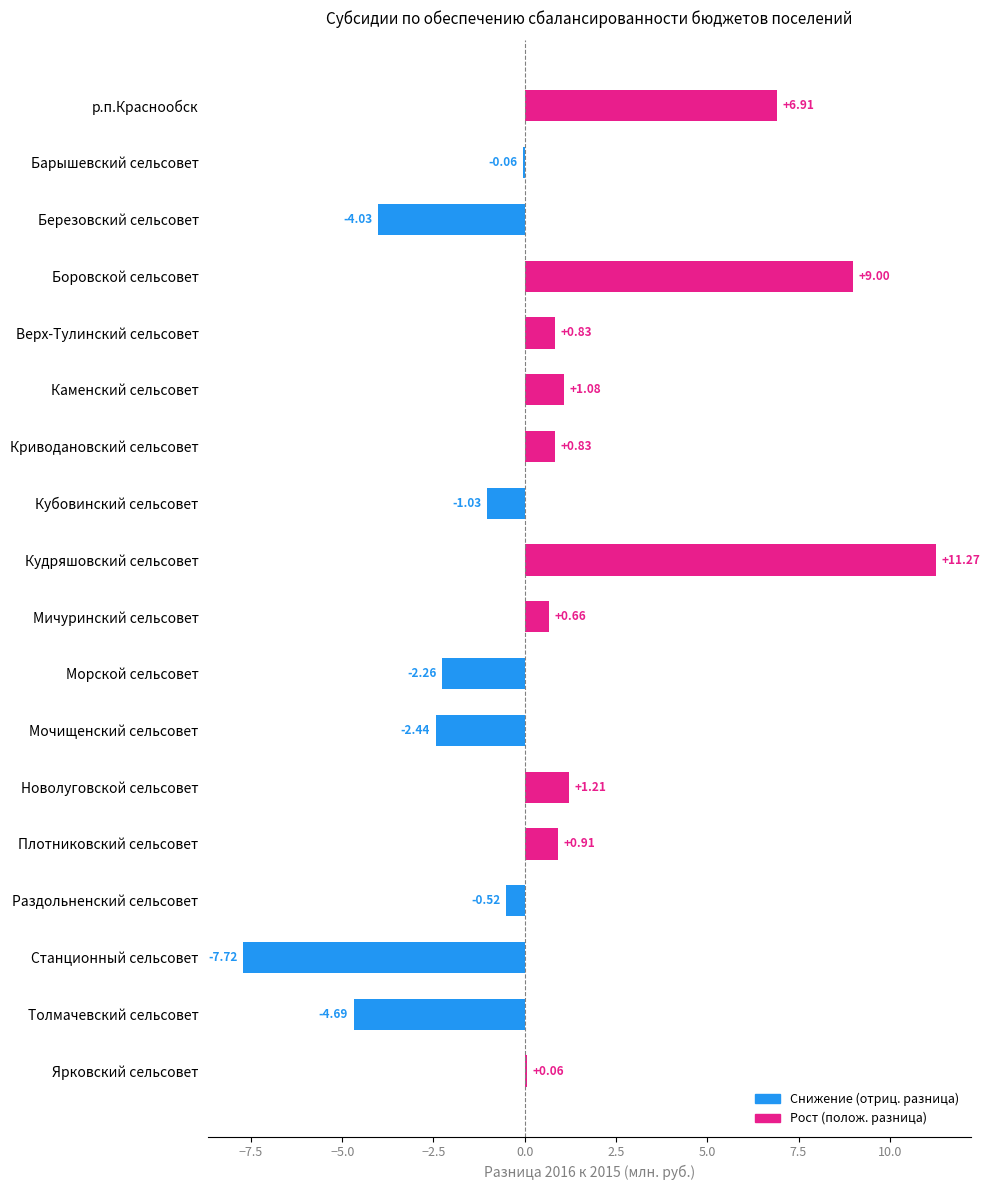

How many distinct data groups are displayed?

1